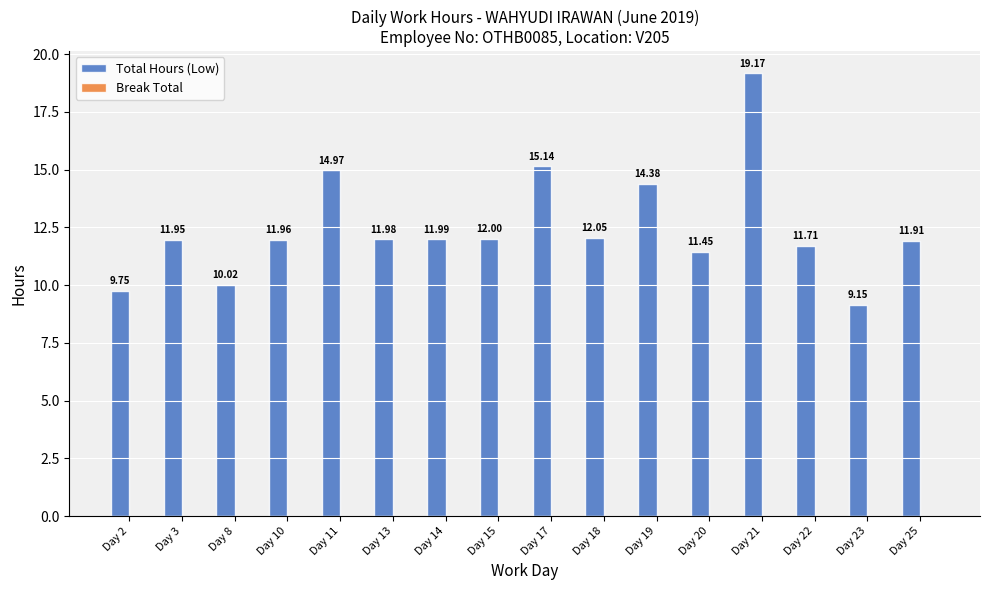

Between Day 19 and Day 3, which is larger?

Day 19